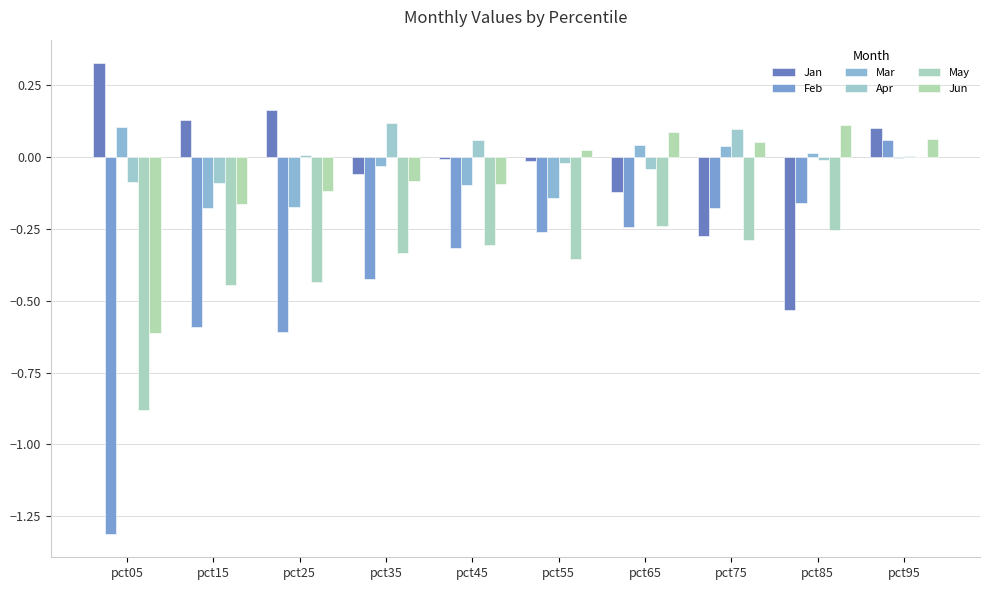

How many groups of bars are there?

10